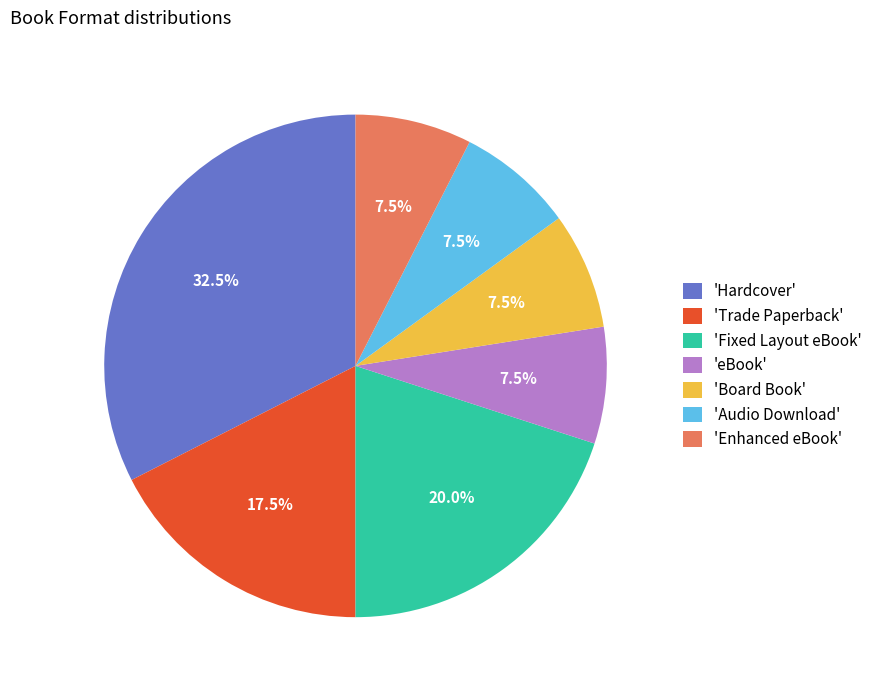

What portion of the pie excludes 'Audio Download'?

92.5%